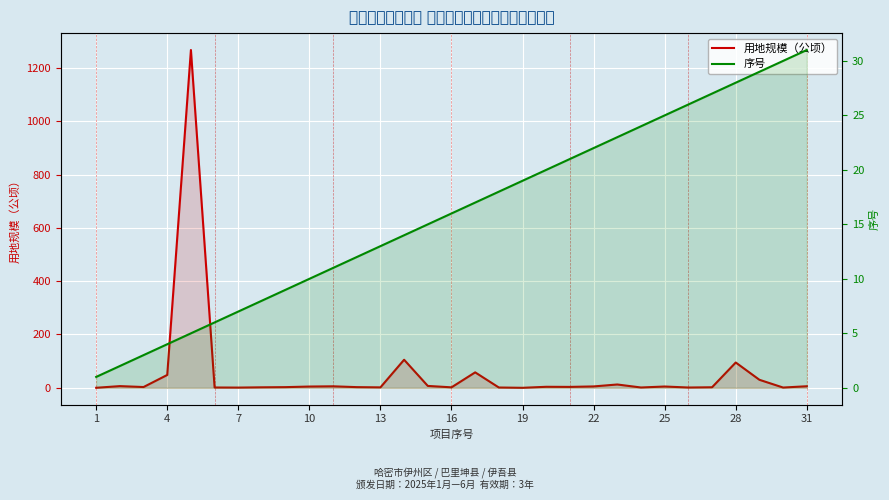

What is the difference between the highest and lowest values at 19?

19.0